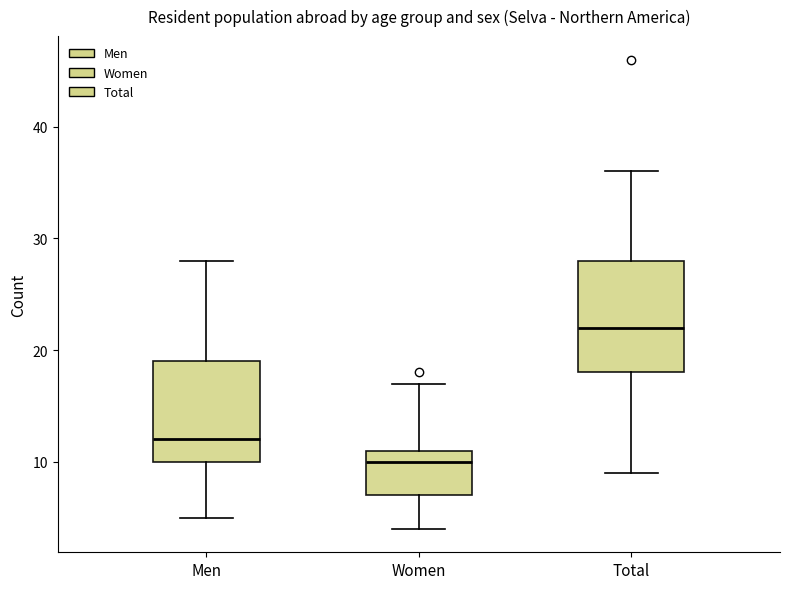

Where does the lower whisker of the box for Total end on the y-axis? The values are not printed on the chart, so give them approximately, as read against the axis.

9